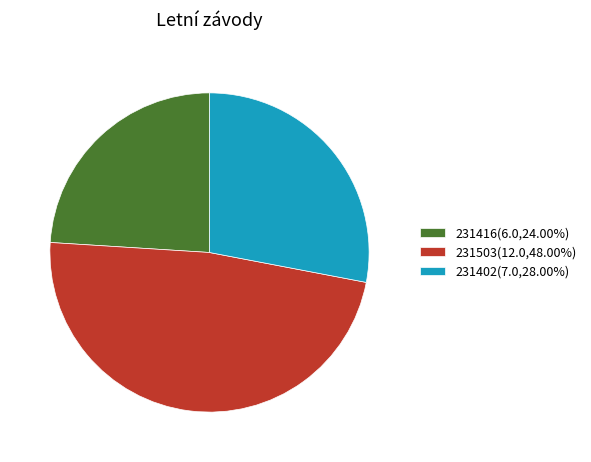

Do 231416(6.0,24.00%) and 231402(7.0,28.00%) together represent more than half of the pie?

Yes